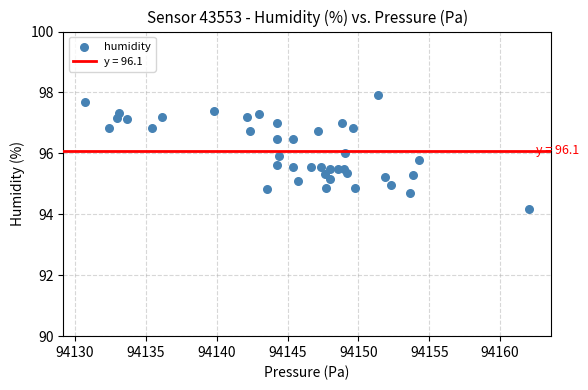

What is the range of Y values (max minus min)?

3.8